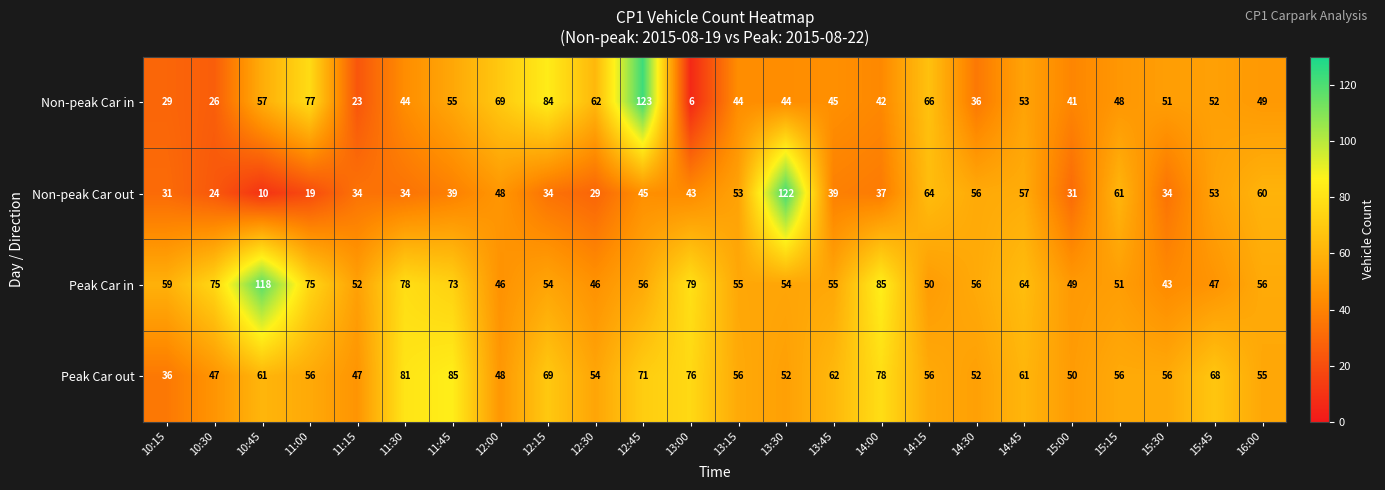

What is the difference between the highest and lowest values at 10:30?

51